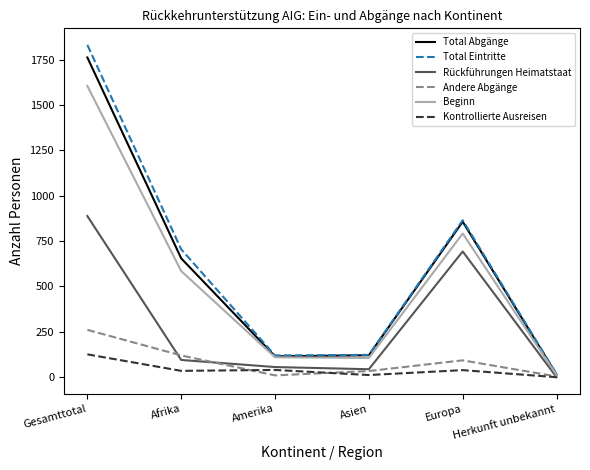

Does the chart have visible grid lines?

No